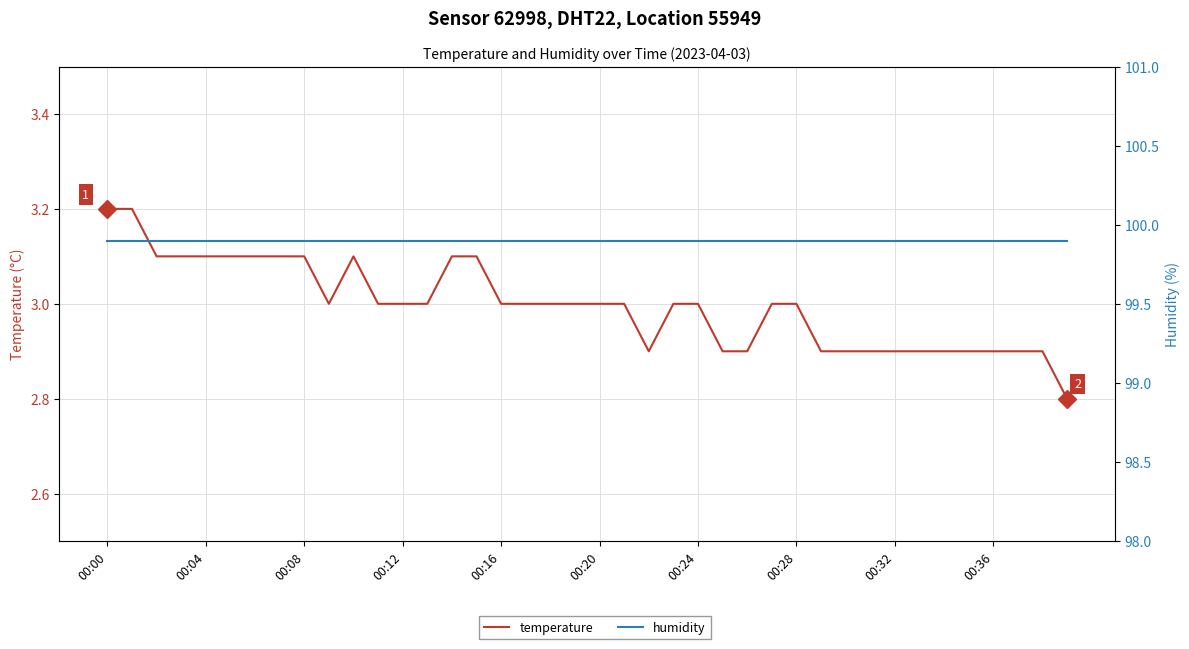

Rank the categories by humidity value from lowest to highest.

00:00, 00:04, 00:08, 00:12, 00:16, 00:20, 00:24, 00:28, 00:32, 00:36, 10, 11, 12, 13, 14, 15, 16, 17, 18, 19, 20, 21, 22, 23, 24, 25, 26, 27, 28, 29, 30, 31, 32, 33, 34, 35, 36, 37, 38, 39